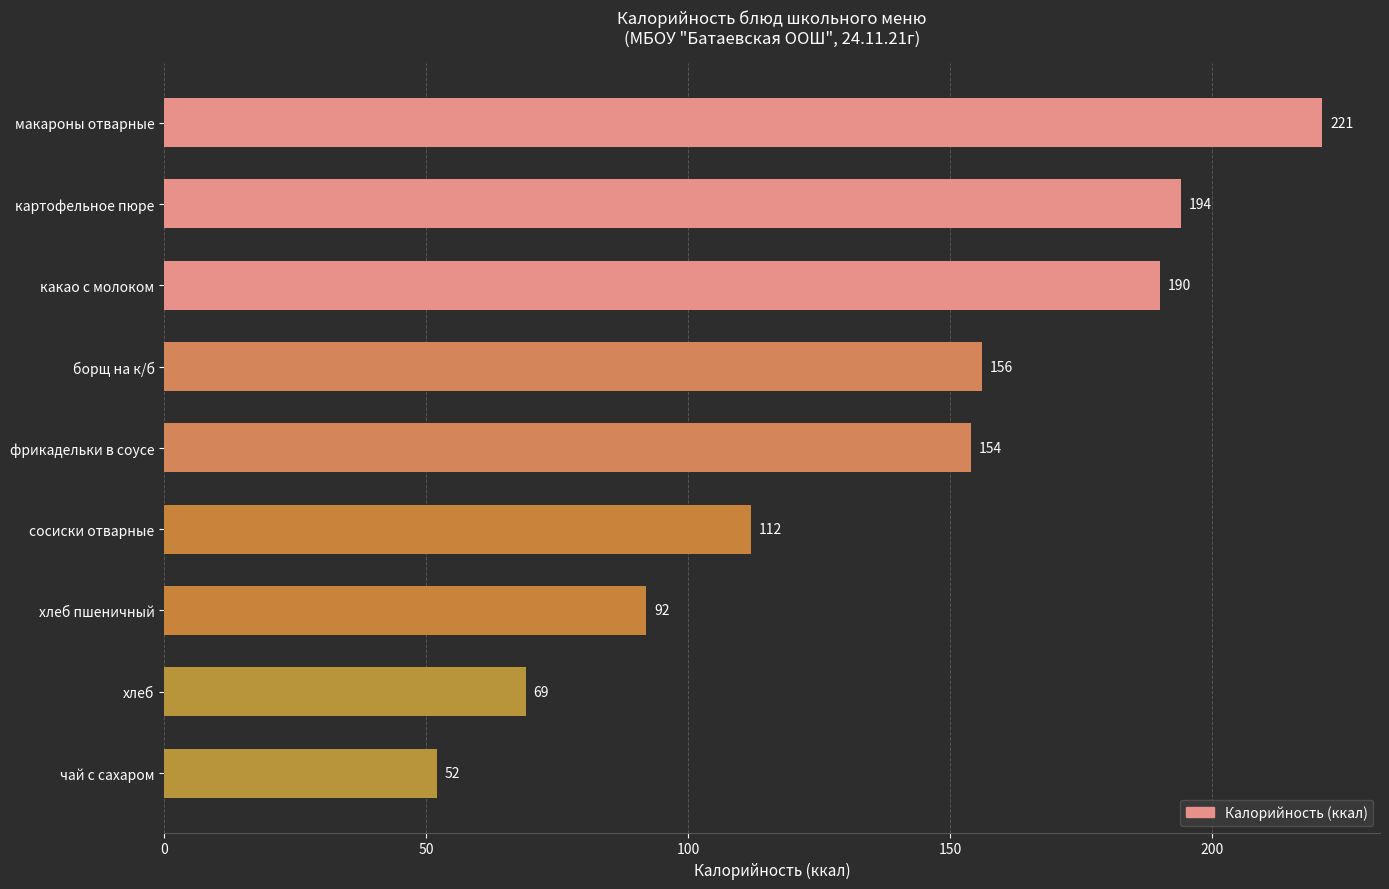

Rank the categories by value from lowest to highest.

чай с сахаром, хлеб, хлеб пшеничный, сосиски отварные, фрикадельки в соусе, борщ на к/б, какао с молоком, картофельное пюре, макароны отварные